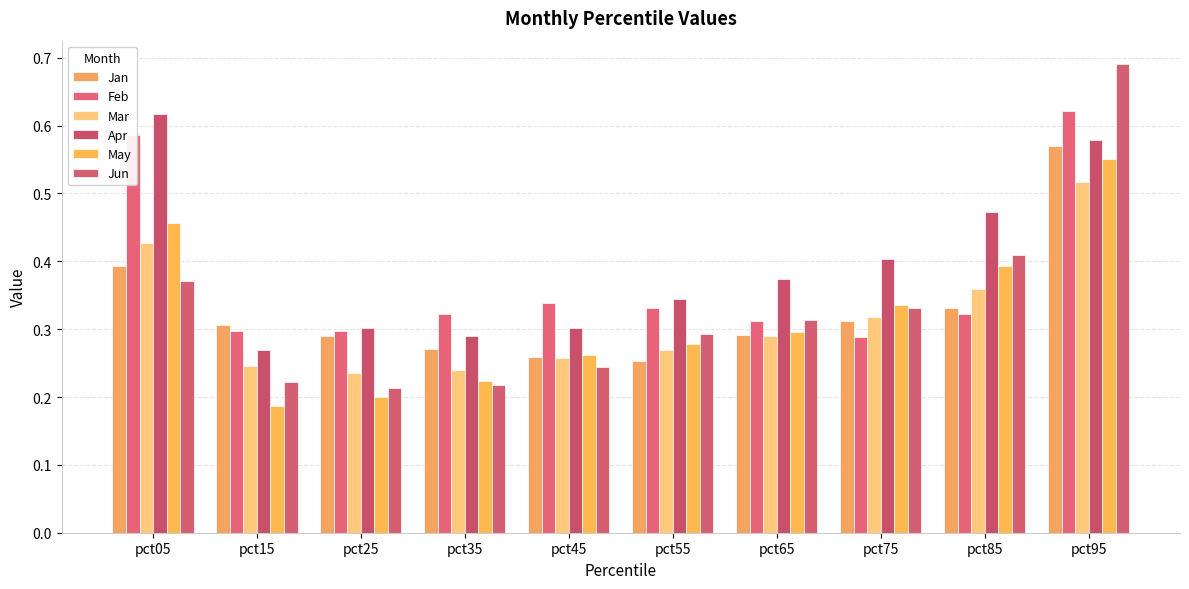

What is the spread (max minus min) of values at pct35?

0.1